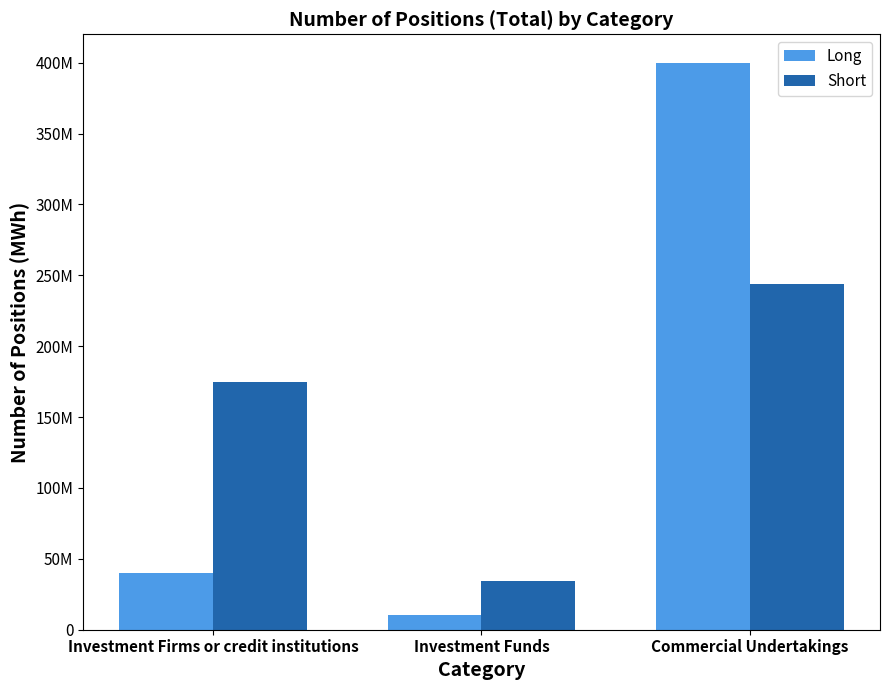

At which category does the chart reach its minimum across all series?

Investment Funds